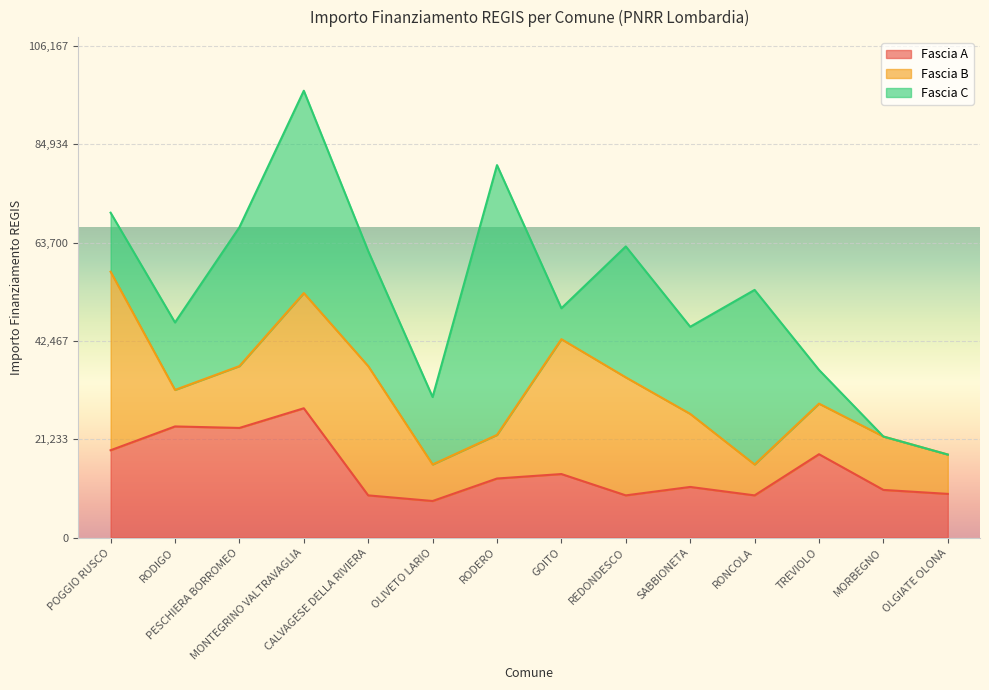

What is the value of the Fascia B point at the 2nd from the left?

7891